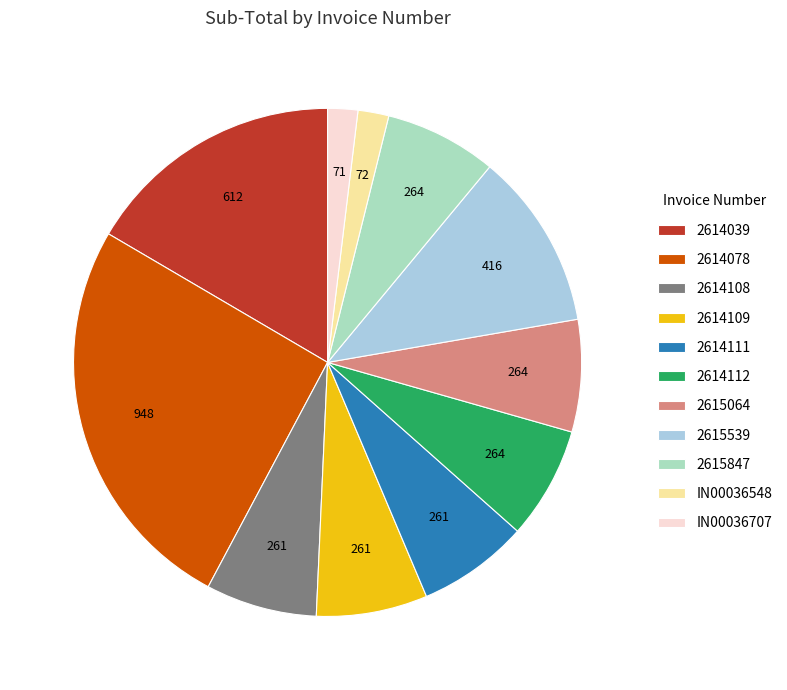

Do 2614078 and 2615064 together represent more than half of the pie?

No